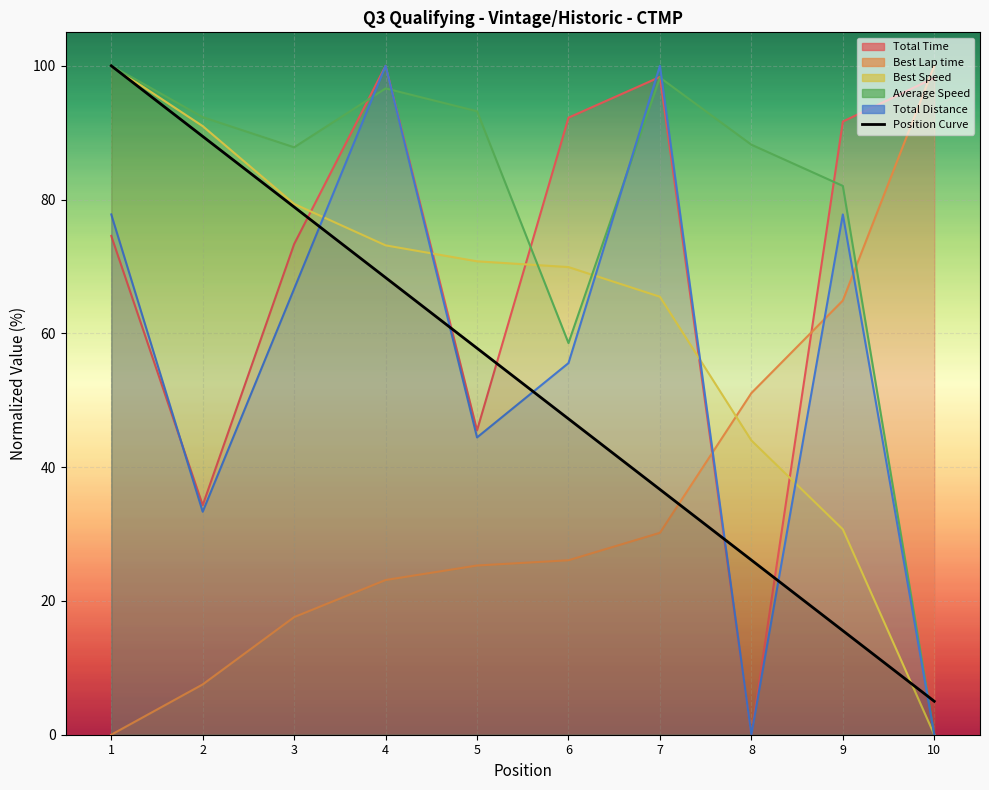

The value at 9 is 15.6. True or false?

True